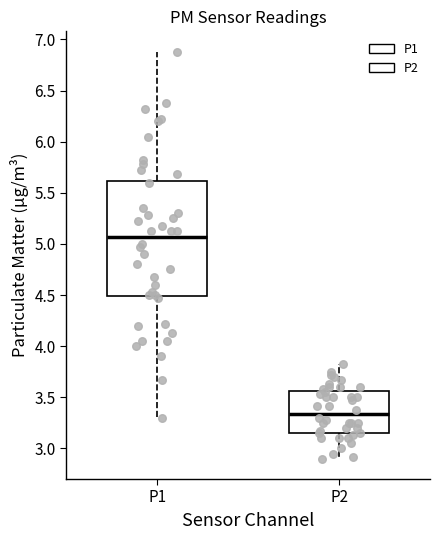

Where does the lower whisker of the box for P1 end on the y-axis? The values are not printed on the chart, so give them approximately, as read against the axis.

3.30